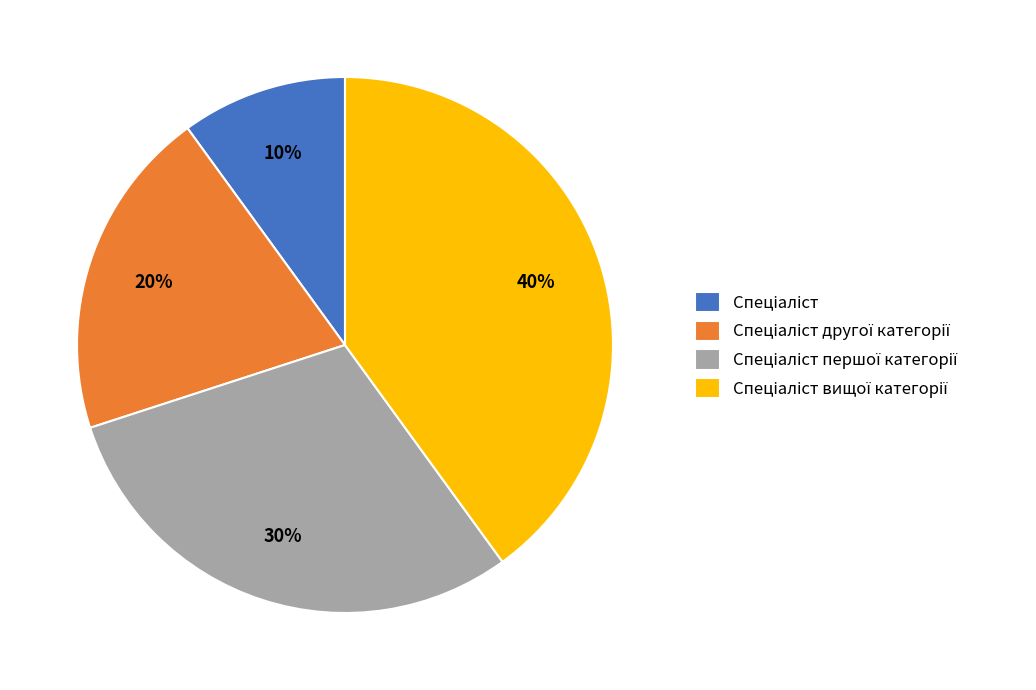

Is there any slice that represents more than half of the pie?

No